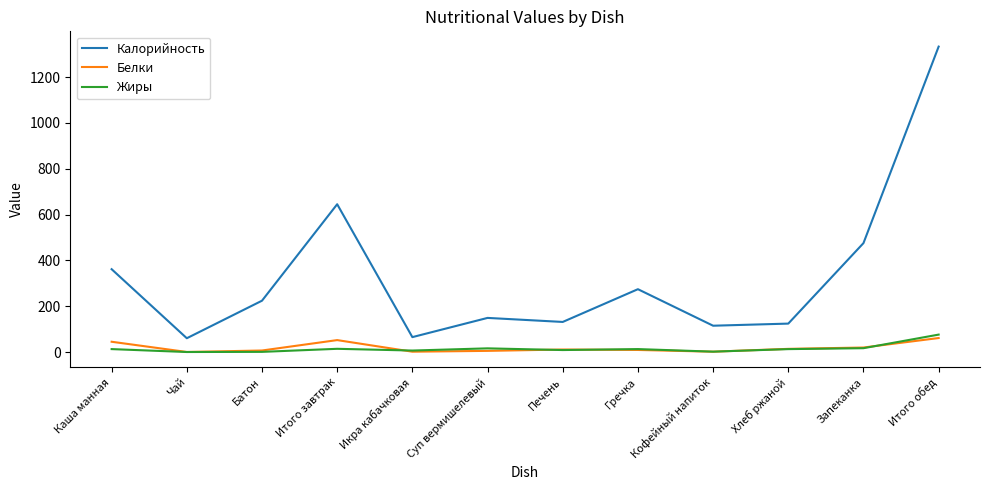

Which label corresponds to the largest value in the chart?

Итого обед